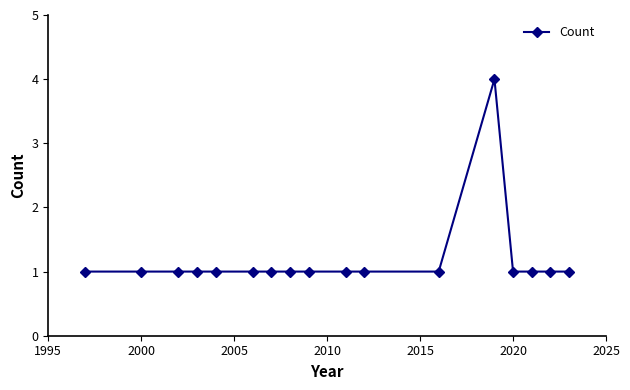

What is the value of the 5th point from the left?

1